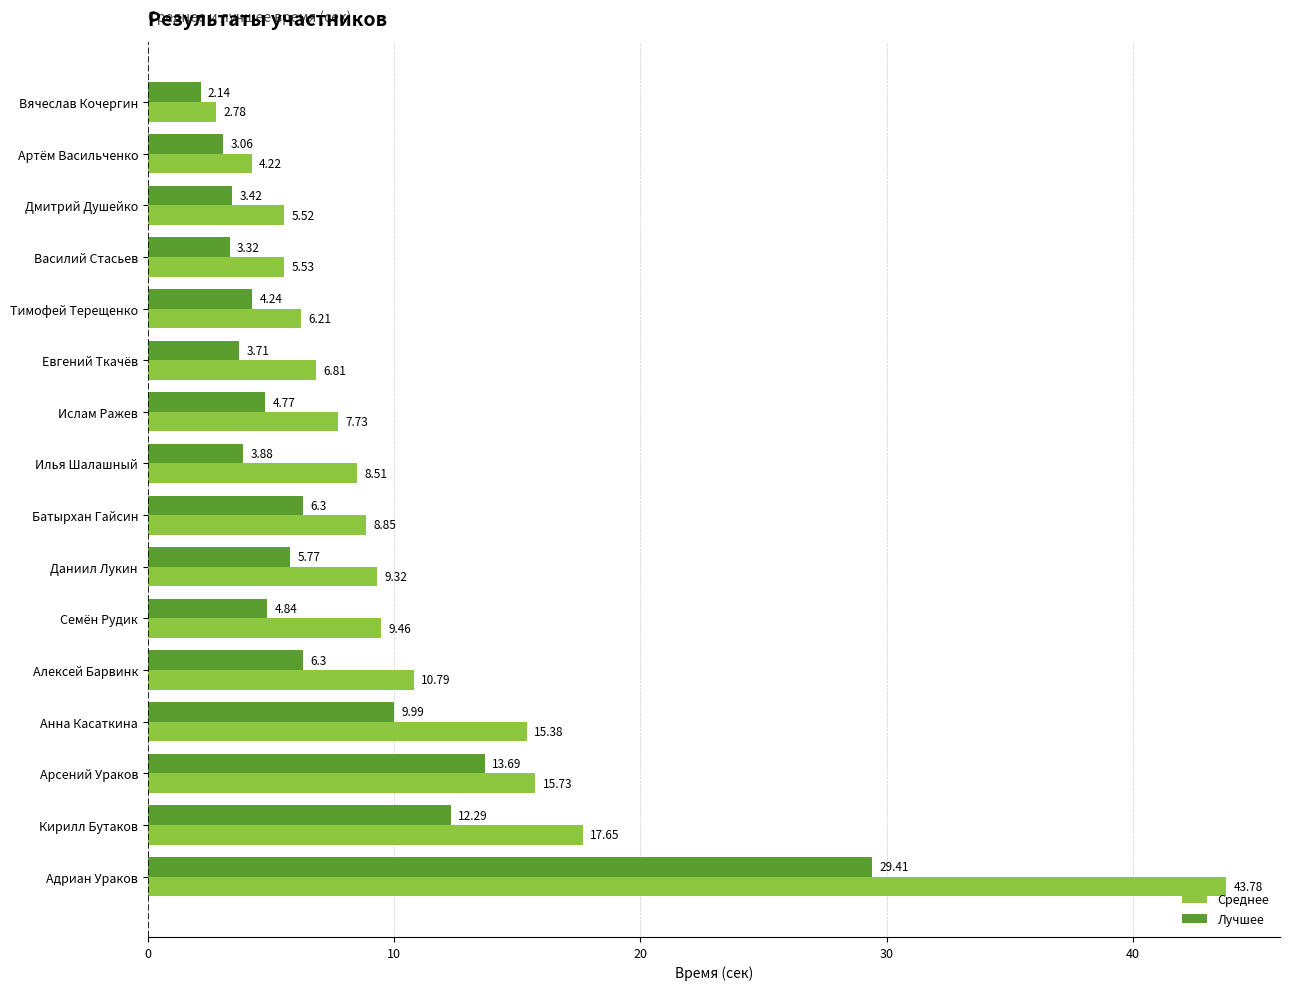

At which category does the chart reach its peak across all series?

Адриан Ураков